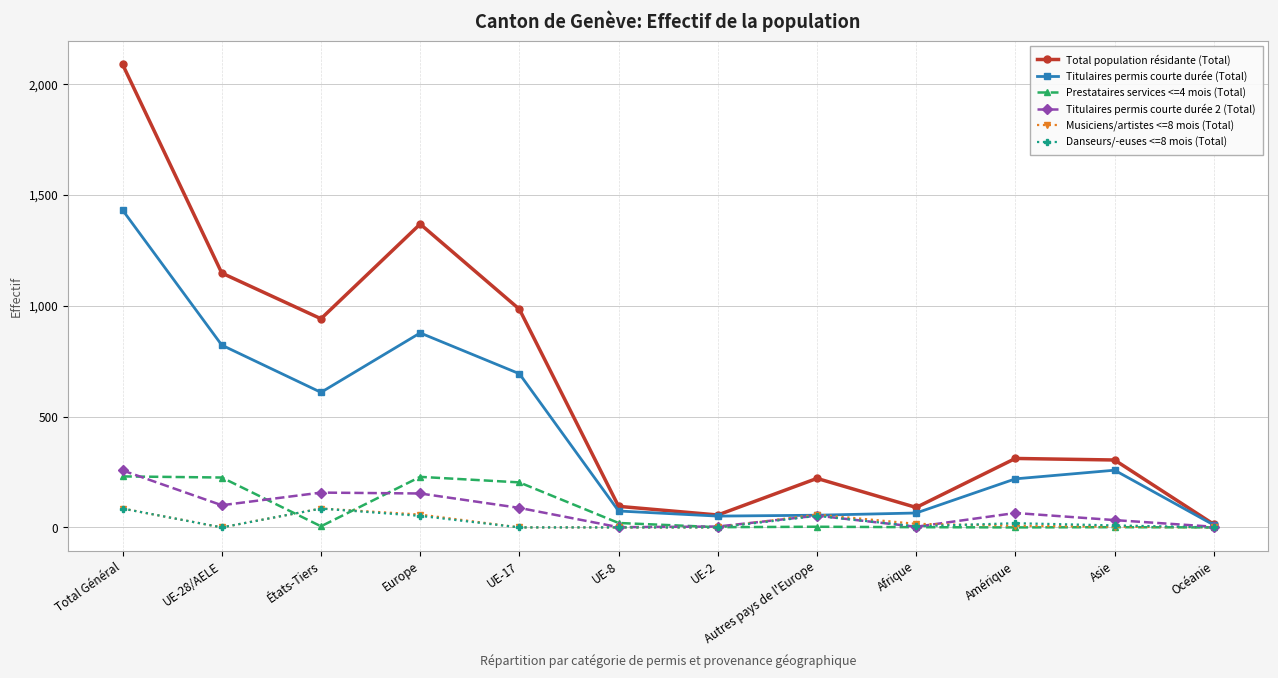

What are all the series names shown in the legend?

Total population résidante (Total), Titulaires permis courte durée (Total), Prestataires services <=4 mois (Total), Titulaires permis courte durée 2 (Total), Musiciens/artistes <=8 mois (Total), Danseurs/-euses <=8 mois (Total)